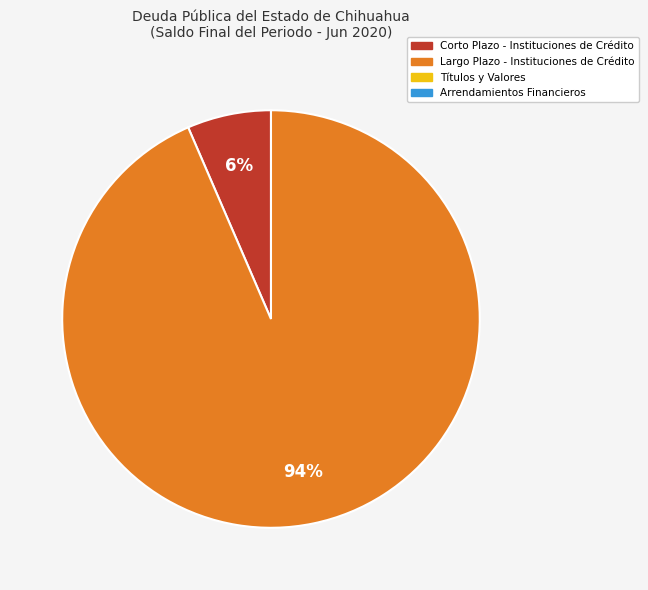

Is there any slice that represents more than half of the pie?

Yes